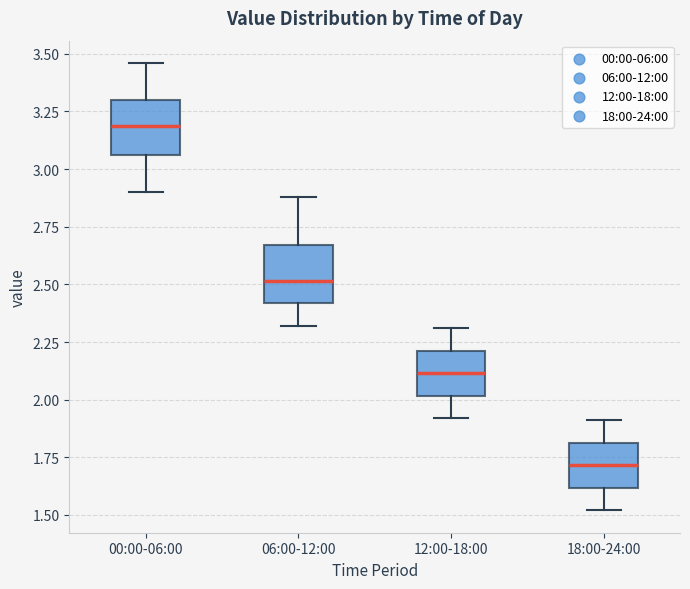

Which box has the lowest median line?

18:00-24:00